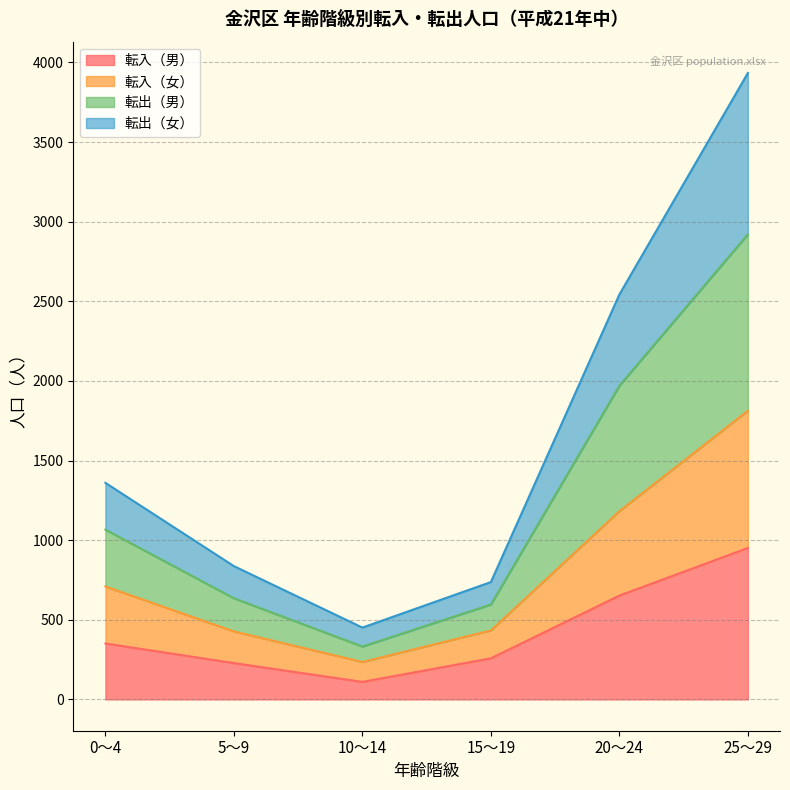

What is the lowest value of the 転入（男） series?

110